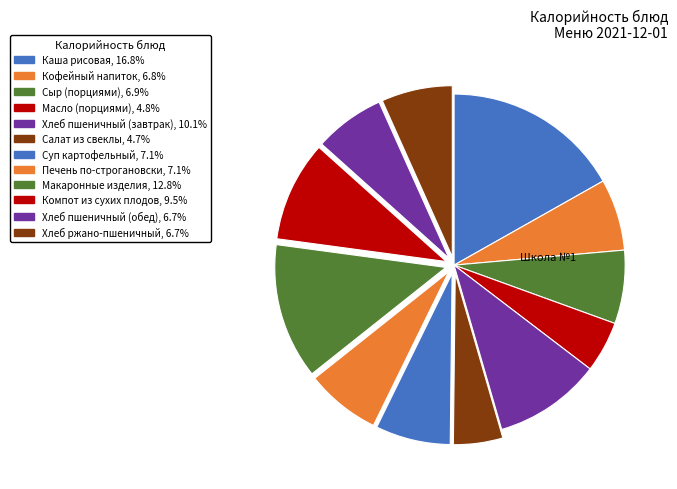

What is the largest slice in the pie chart?

Каша рисовая